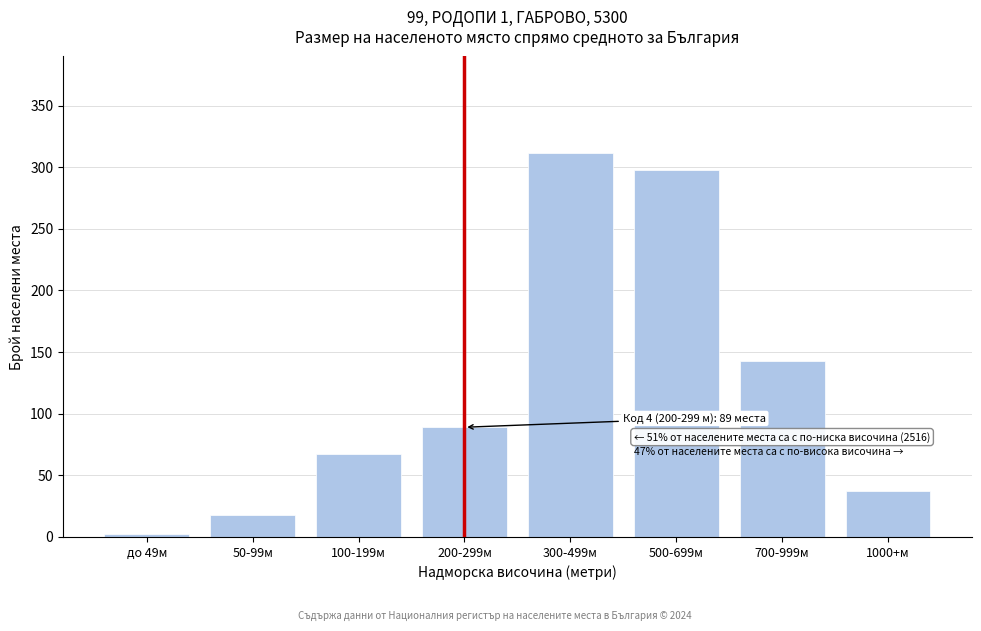

Reading left to right, extract all data points from this chart.

до 49м=2	50-99м=18	100-199м=67	200-299м=89	300-499м=312	500-699м=298	700-999м=143	1000+м=37